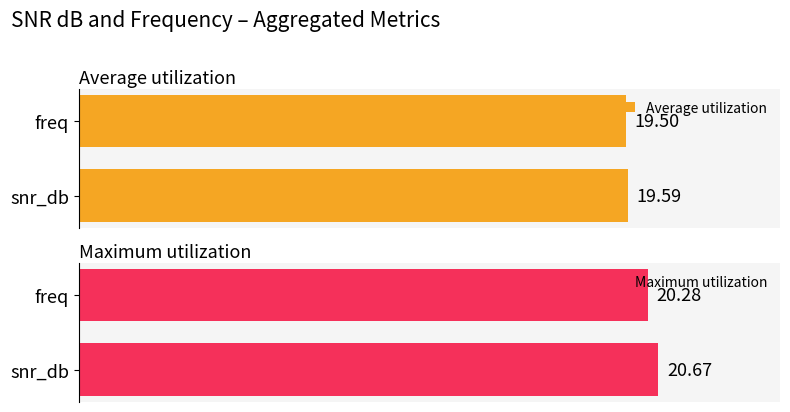

What is the value of the Maximum utilization bar at the 1st from the left?

20.7